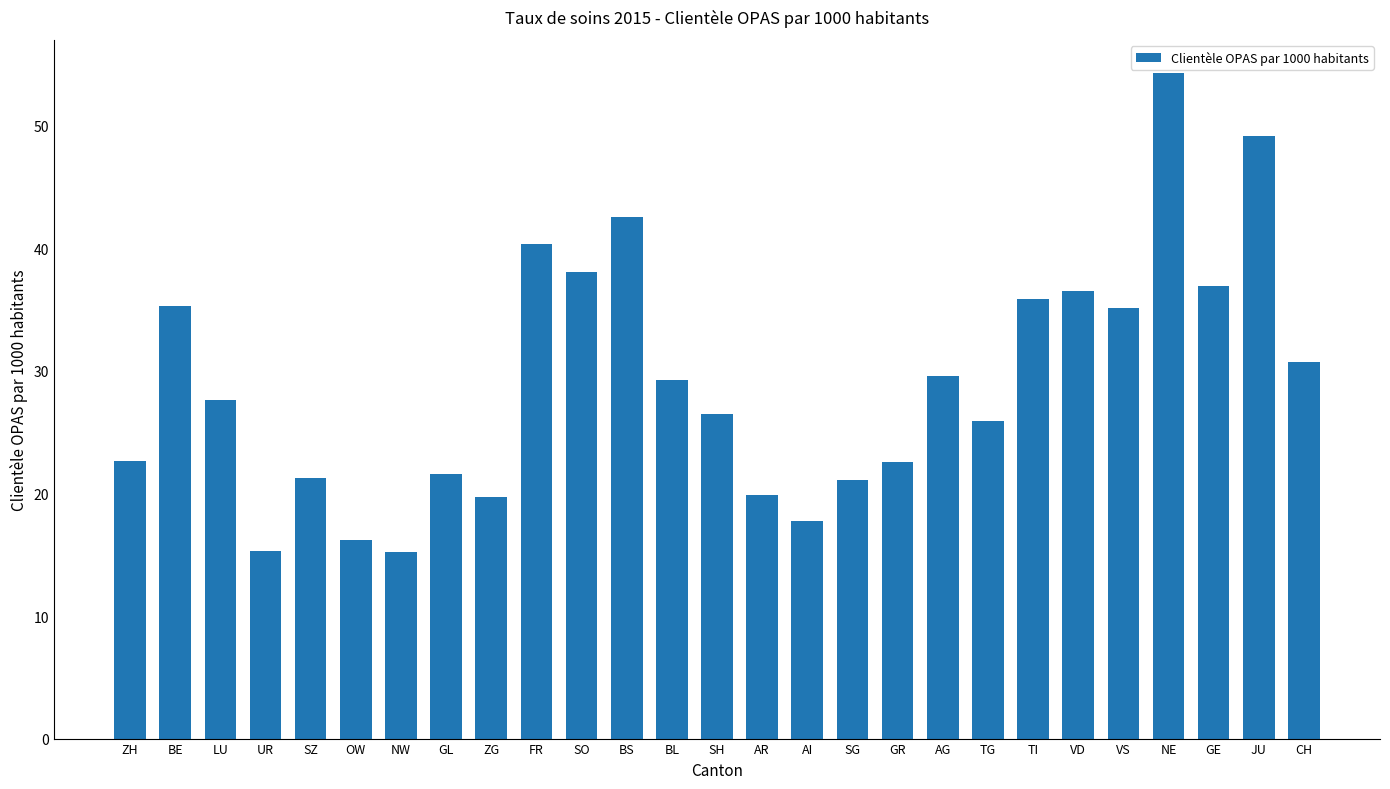

Approximately how many times larger is the value at ZG compared to BL?

0.7